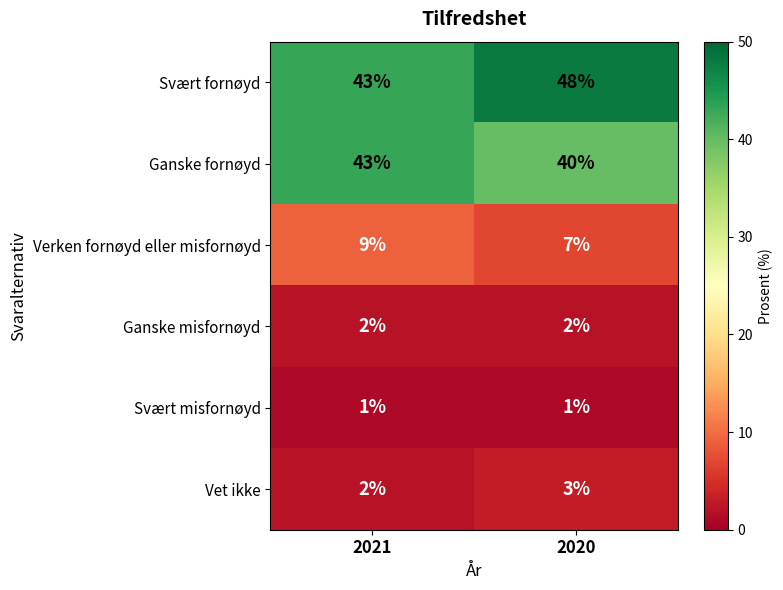

Which category has the highest value across all series?

2020